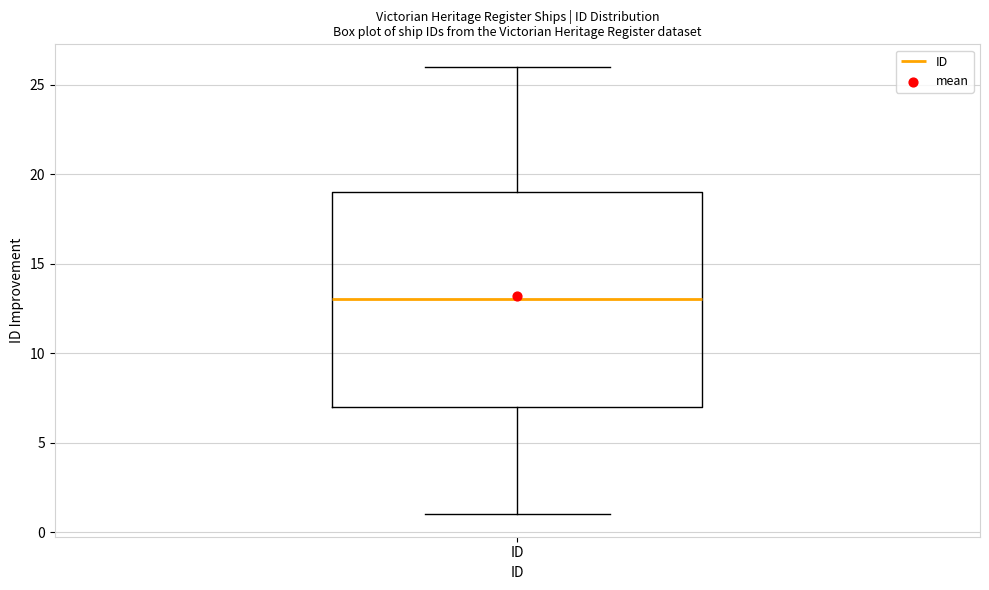

Read this box plot against the y-axis: the position of the median line, the range covered by the box, and the ends of both whiskers. The values are not printed on the chart, so give them approximately, as read against the axis.

median 13, box 7 to 19, whiskers 1 to 26